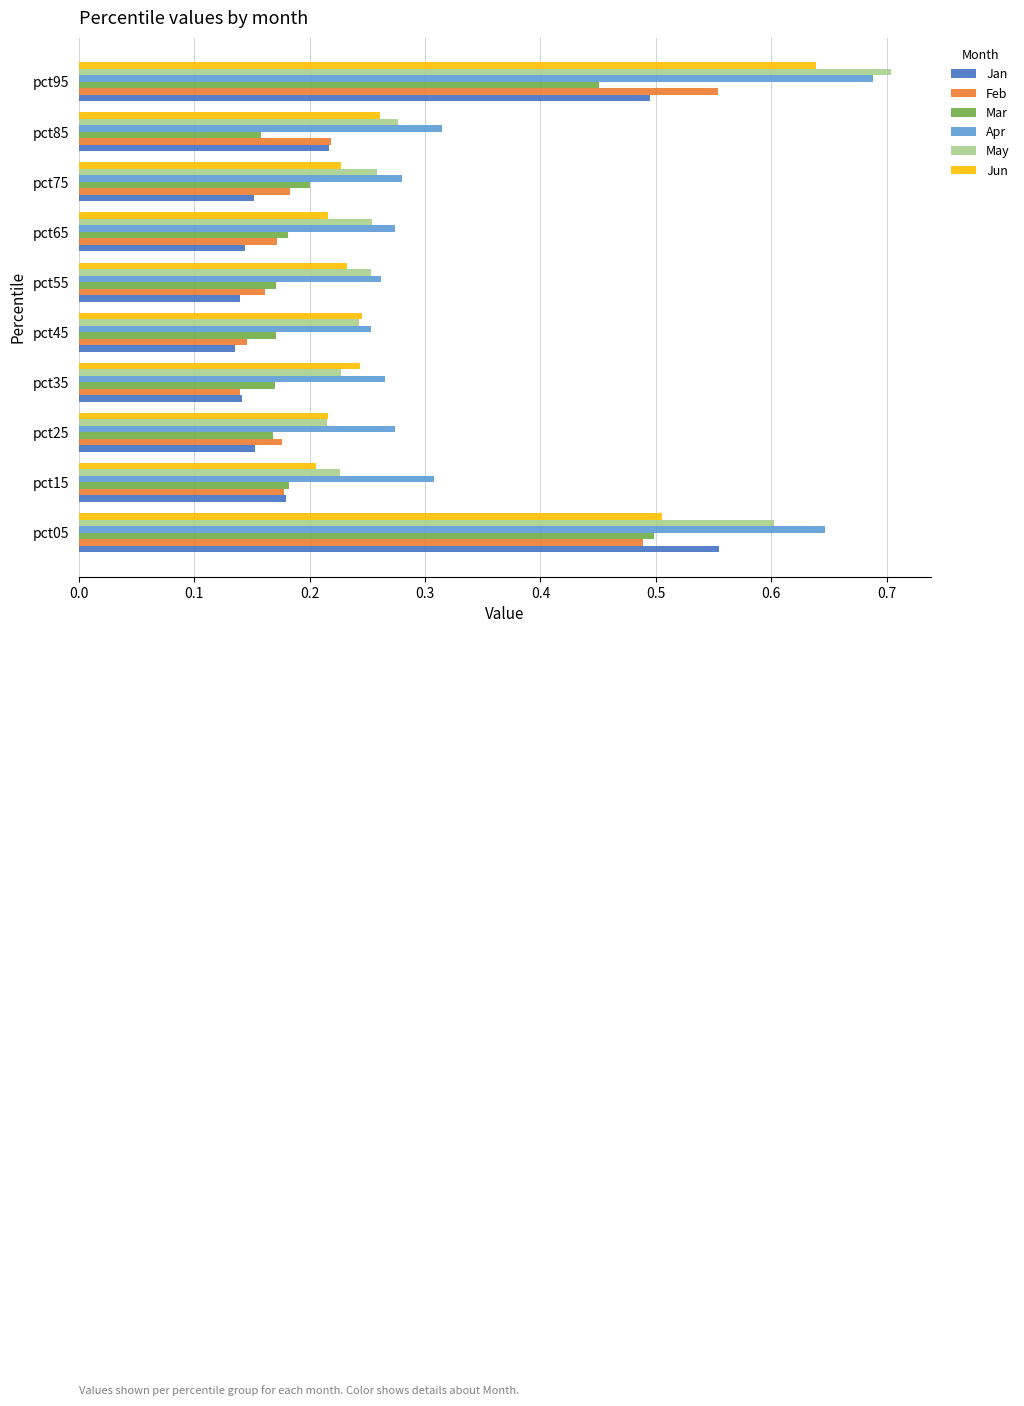

True or false: Feb has a value of 0.2 at pct85.

True